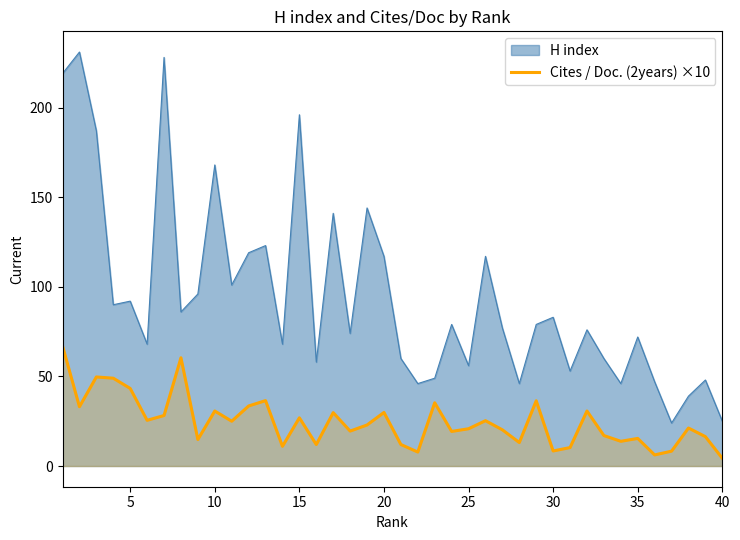

Count the number of values greater than 22.

20